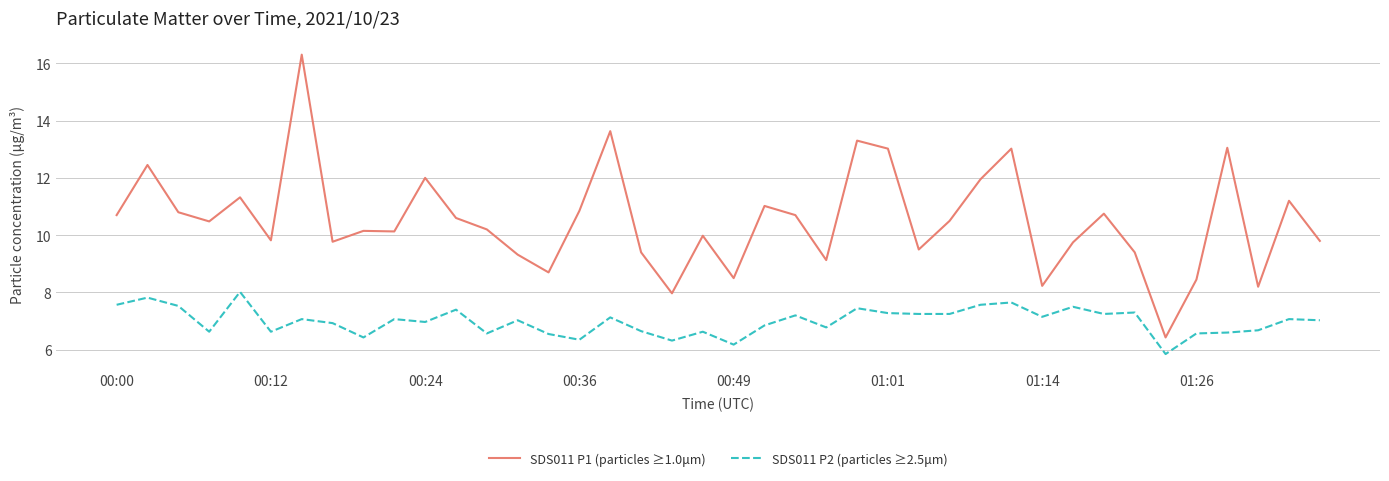

List the series in order of their overall mean, highest first.

SDS011 P1 (particles ≥1.0μm), SDS011 P2 (particles ≥2.5μm)